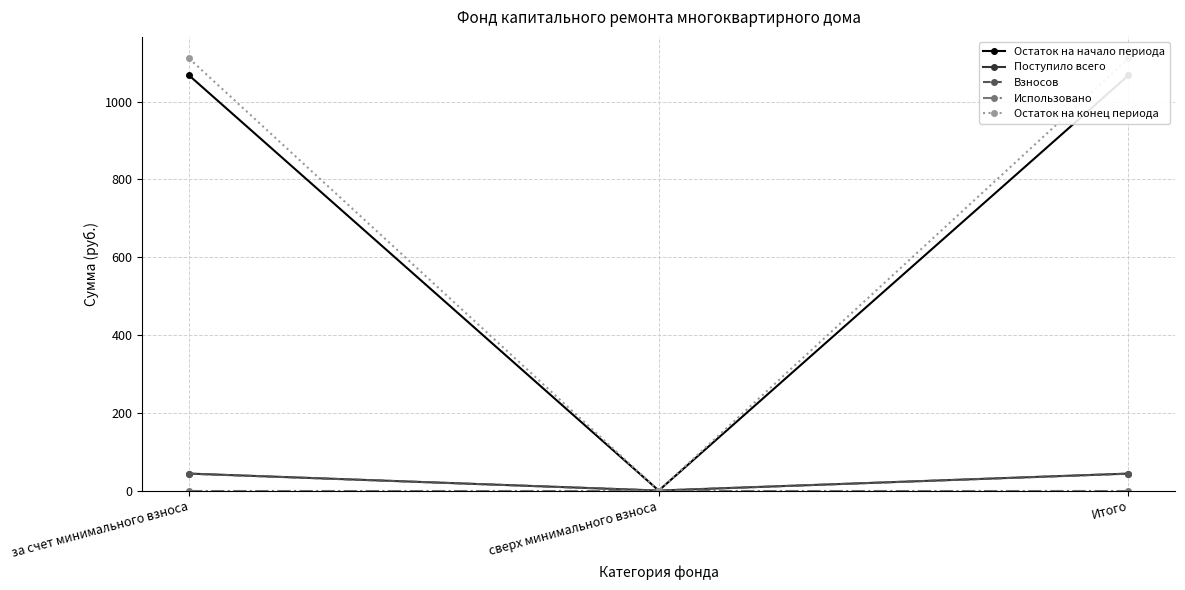

What is the label of the 3rd point from the right?

за счет минимального взноса